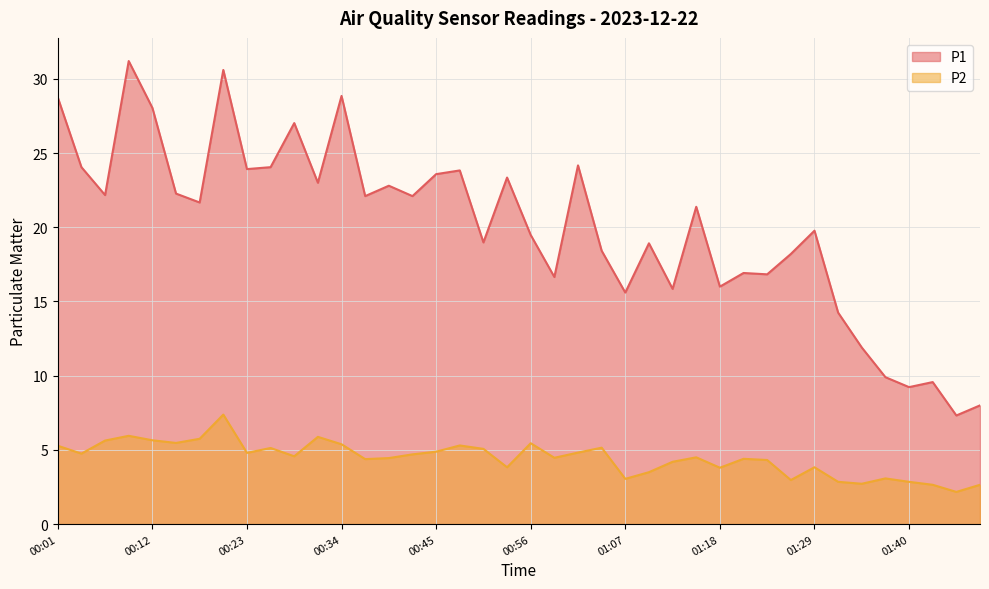

Does the chart display data point markers on the line(s)?

No